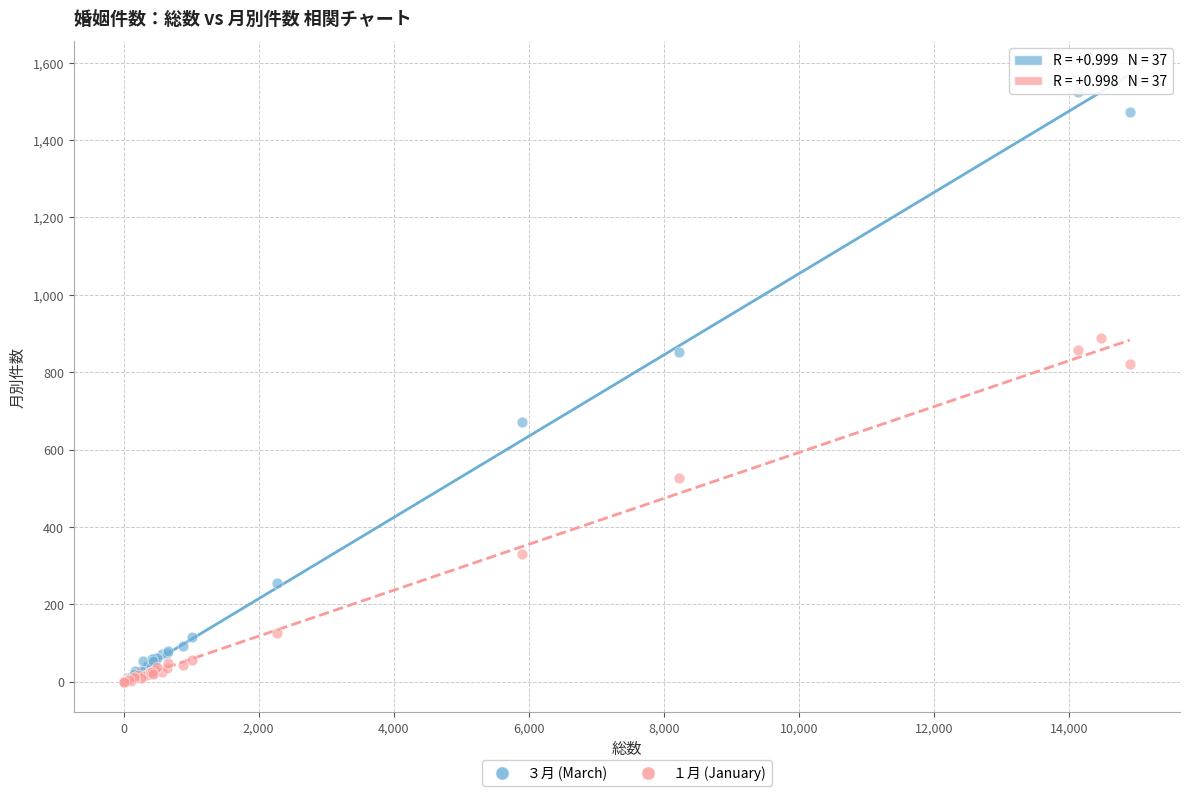

Across all series, what Y value is closest to 788?

822